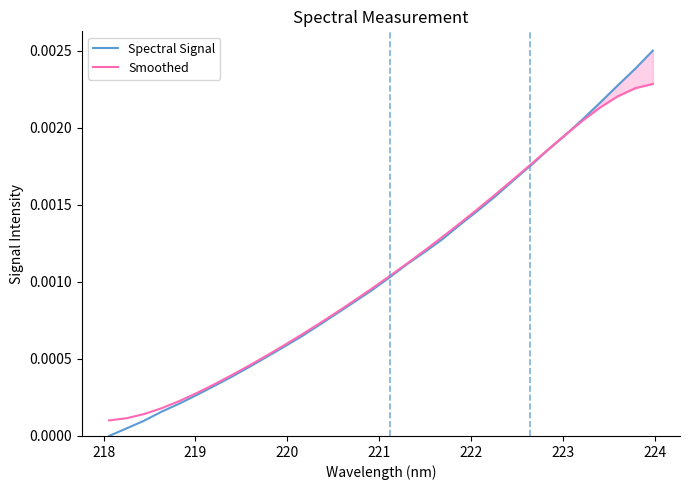

How many intersections are there between Smoothed and Spectral Signal?

1